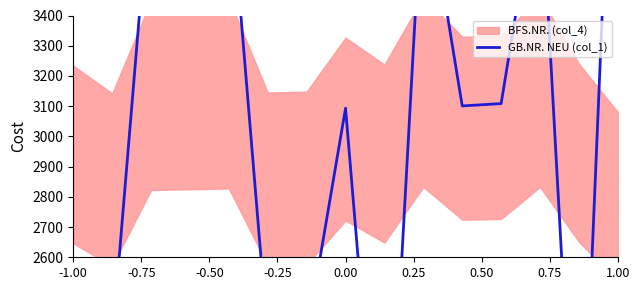

Reading left to right, list all the values displayed in this chart.

1550.4	2321.7	3864.4	3872.1	3879.8	2329.4	2337.2	3093.1	1558.1	3887.6	3100.8	3108.5	3895.3	1565.8	4635.8